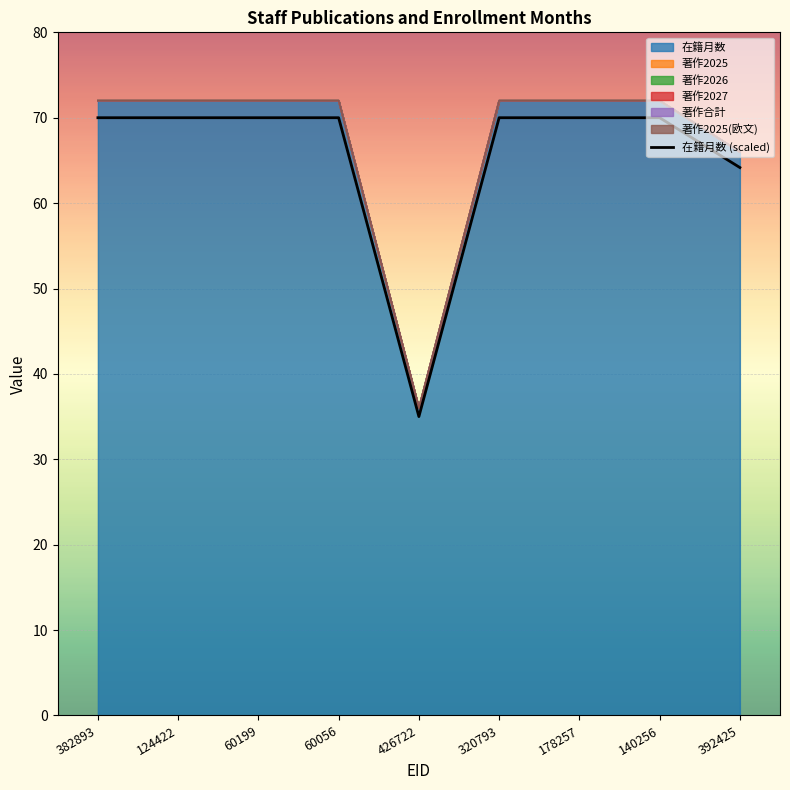

What is the minimum value shown in the chart?

35.0